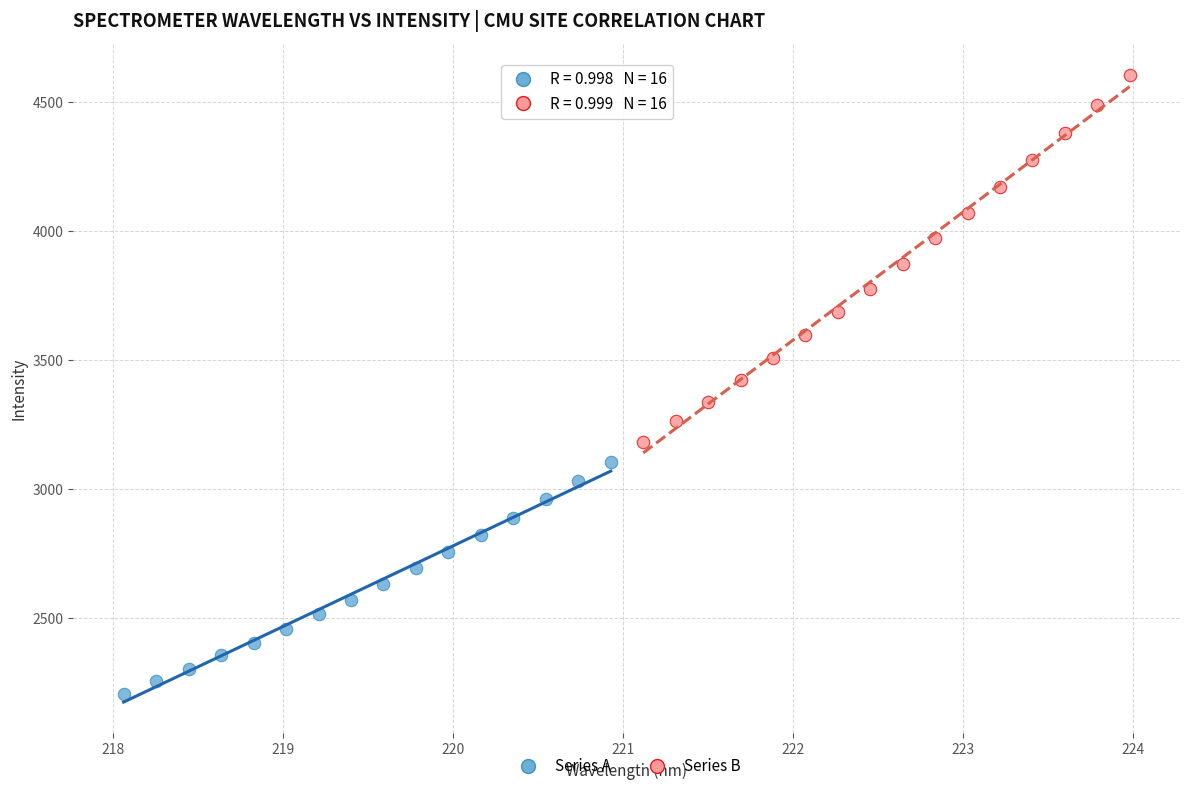

Which series reaches the maximum Y coordinate?

Series B